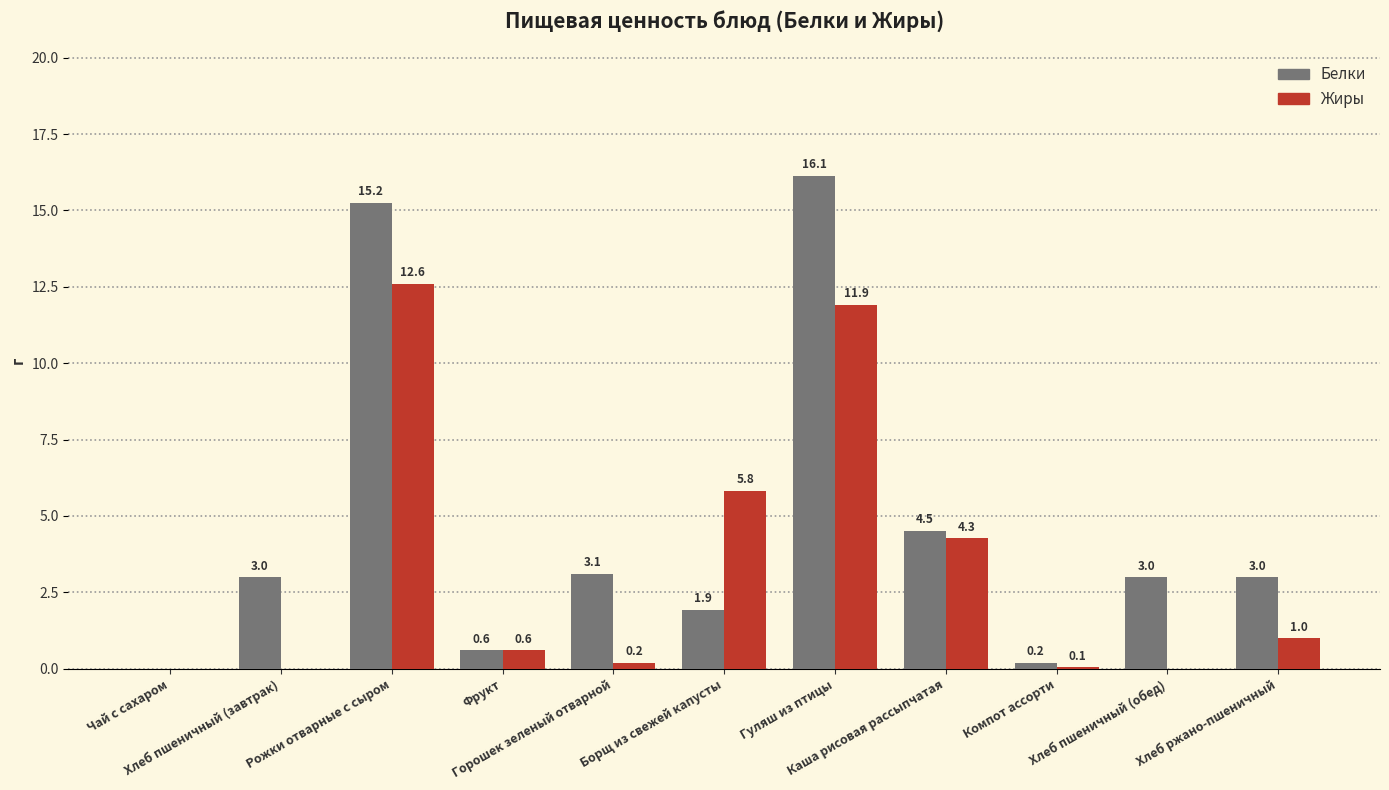

Count the number of categories in the chart.

11